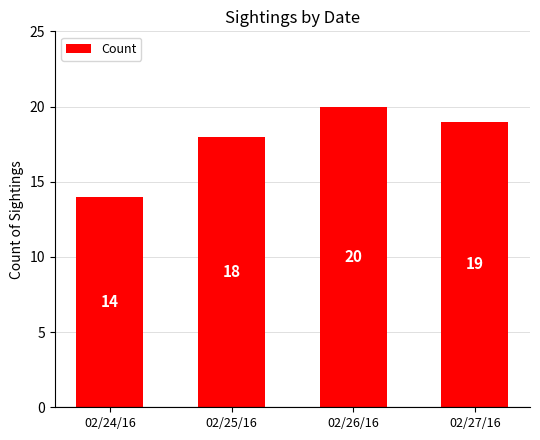

Between 02/27/16 and 02/24/16, which is larger?

02/27/16